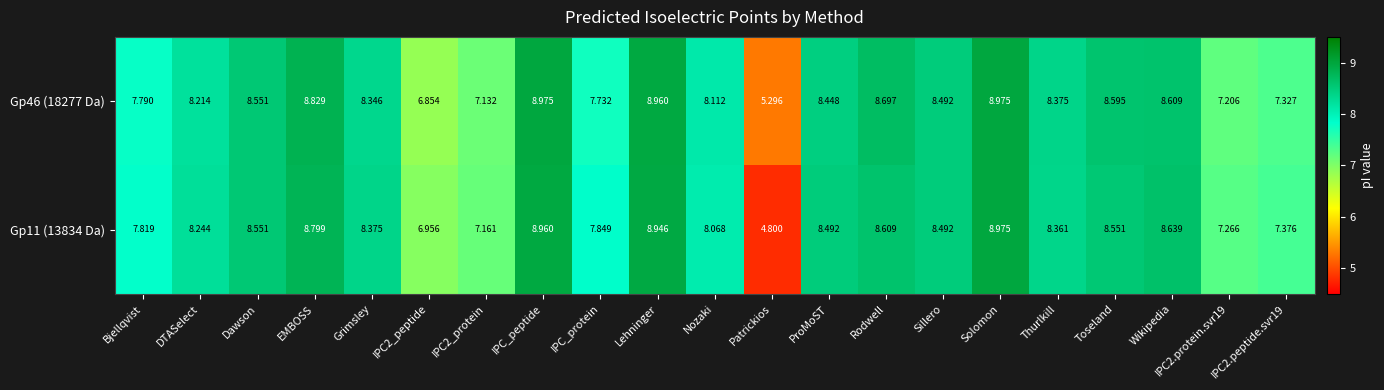

Which category has the lowest value in the Gp11 (13834 Da) series?

Patrickios